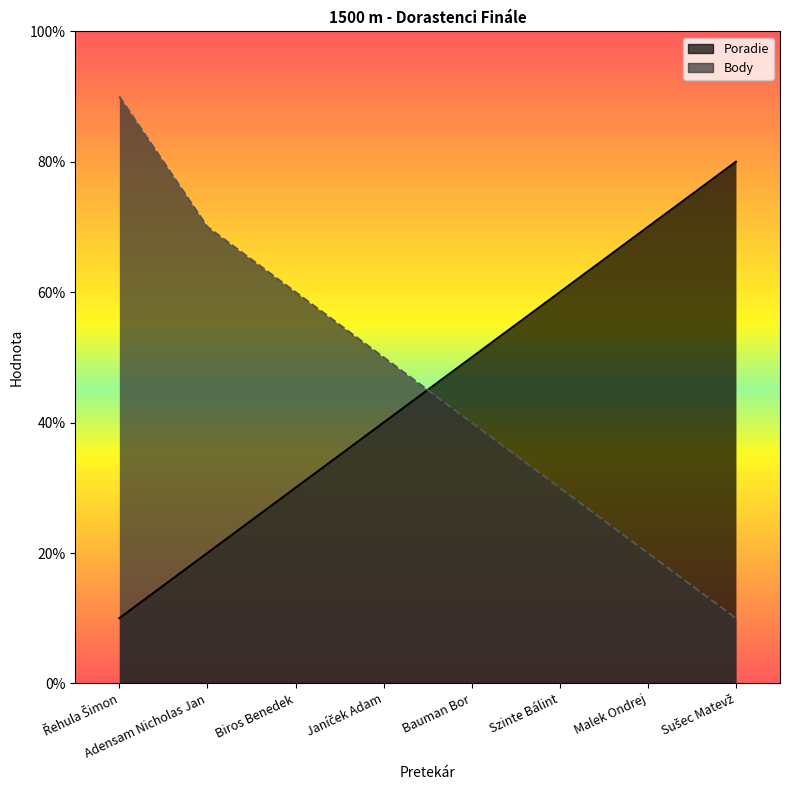

What is the difference between the highest and lowest values at Řehula Šimon?

8